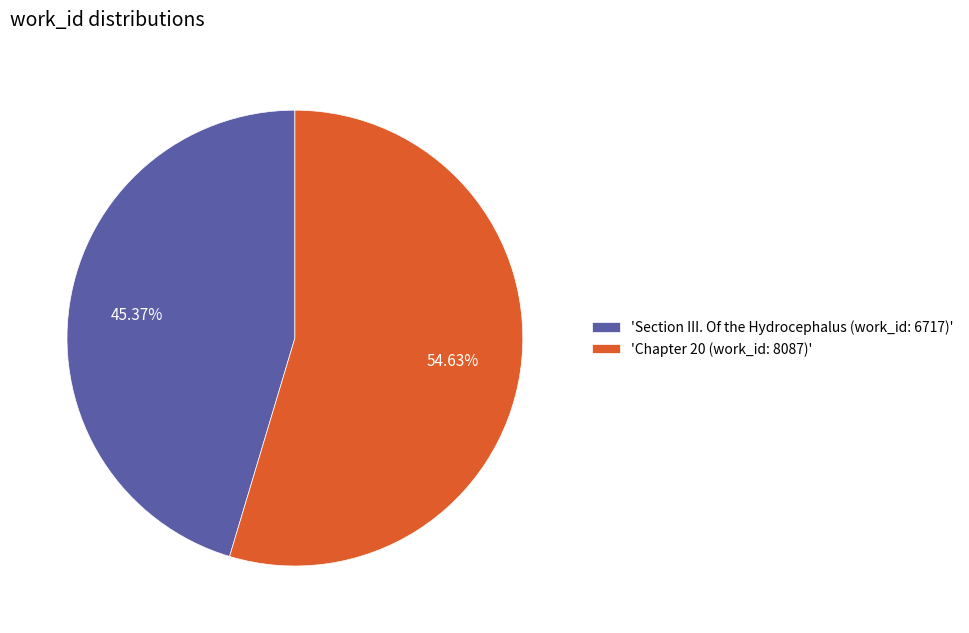

To the nearest percent, what is the difference between the largest and smallest slice percentages?

9%